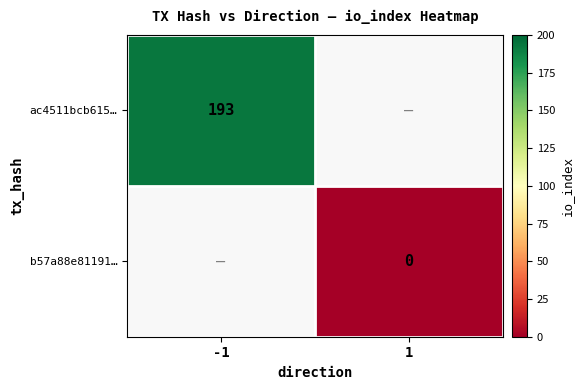

The value of ac4511bcb615… at -1 is 193. True or false?

True